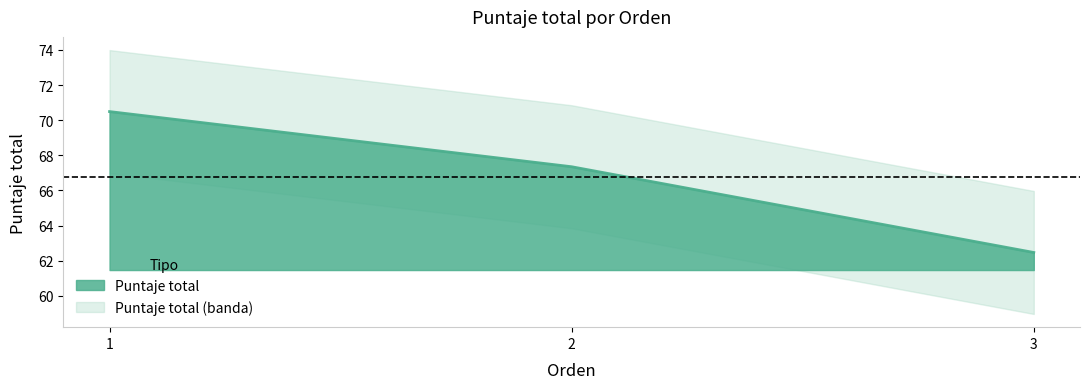

How many data points are above 67?

2